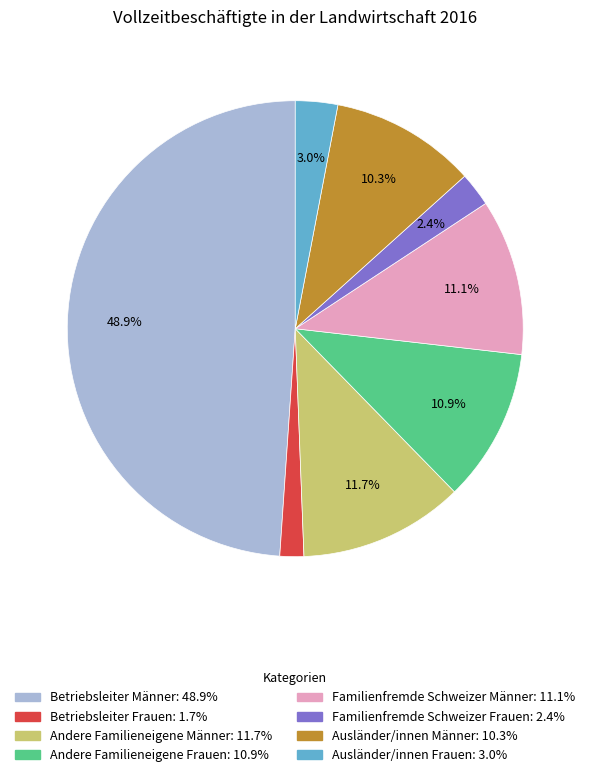

Is it true that Andere Familieneigene Männer is 12% of the pie?

True